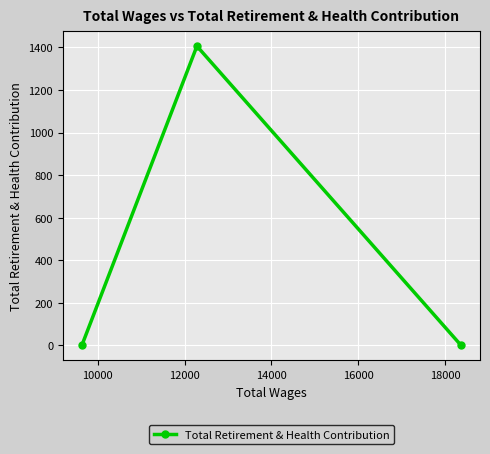

What is the greatest value displayed?

1406